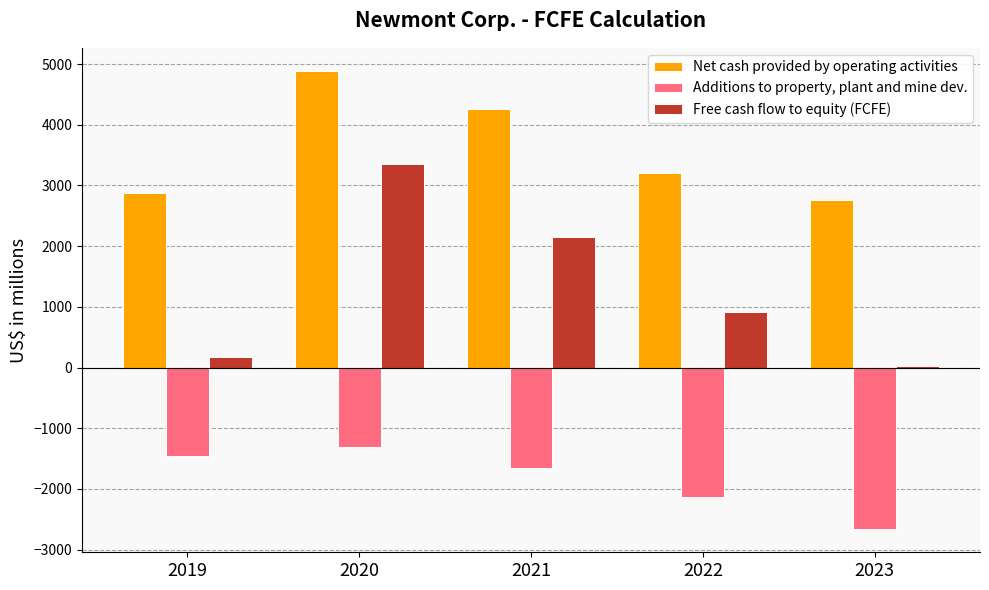

What is the highest value of the Net cash provided by operating activities series?

4890